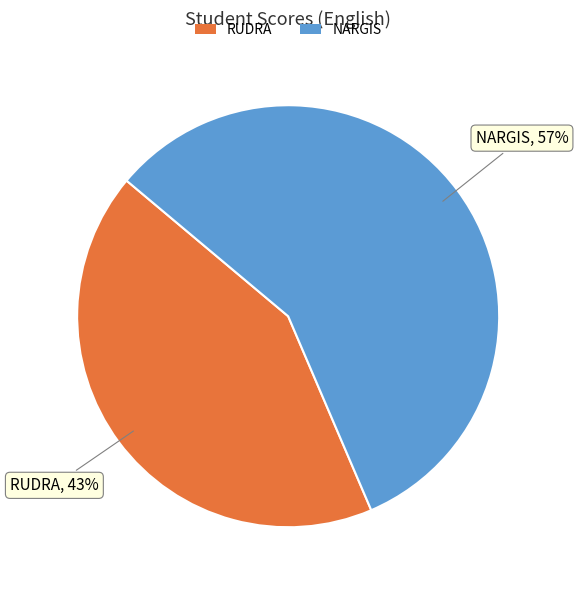

True or false: RUDRA accounts for 43% of the total.

True